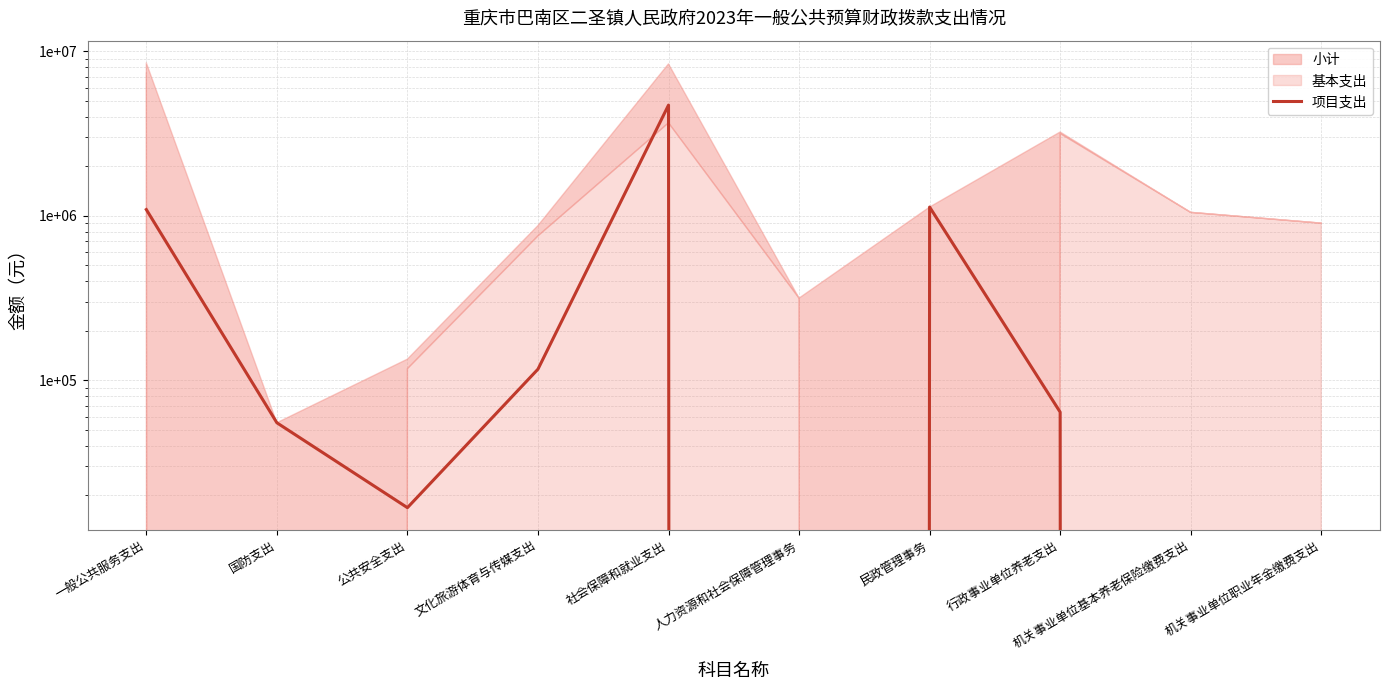

Where is the first local maximum?

社会保障和就业支出